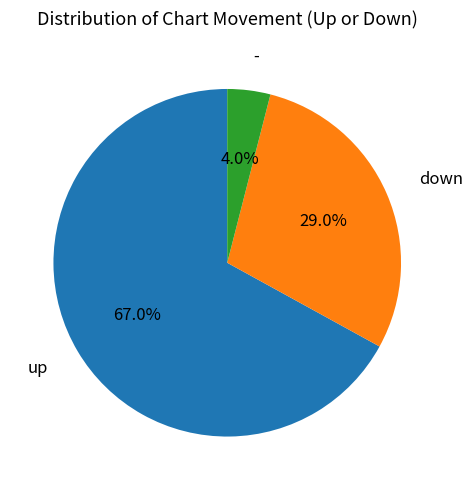

To the nearest percent, what is the difference between the largest and smallest slice percentages?

63%